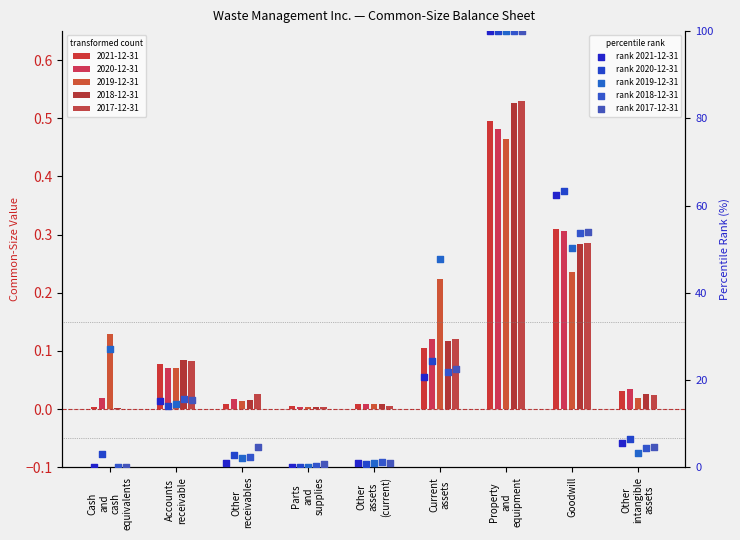

At how many categories does at least one series exceed 89?

1